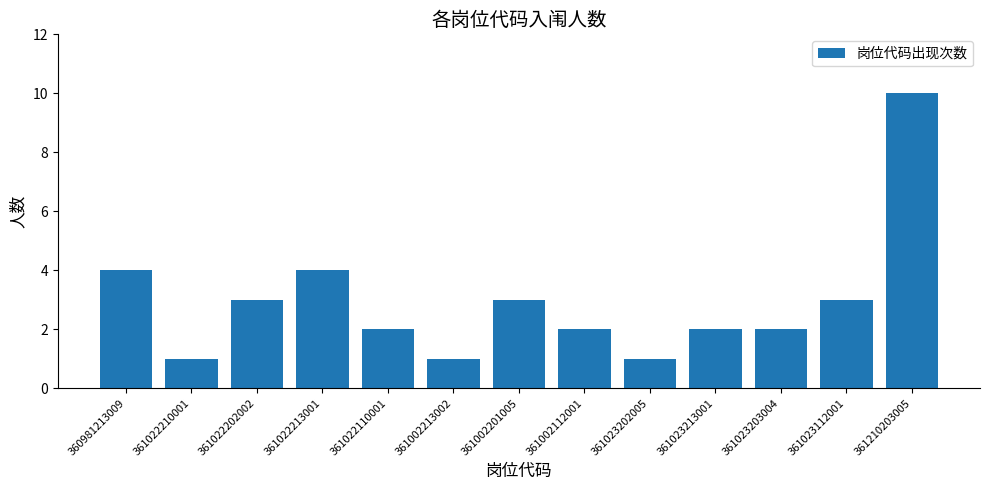

The chart shows a value of 1 at 361023203004. True or false?

False